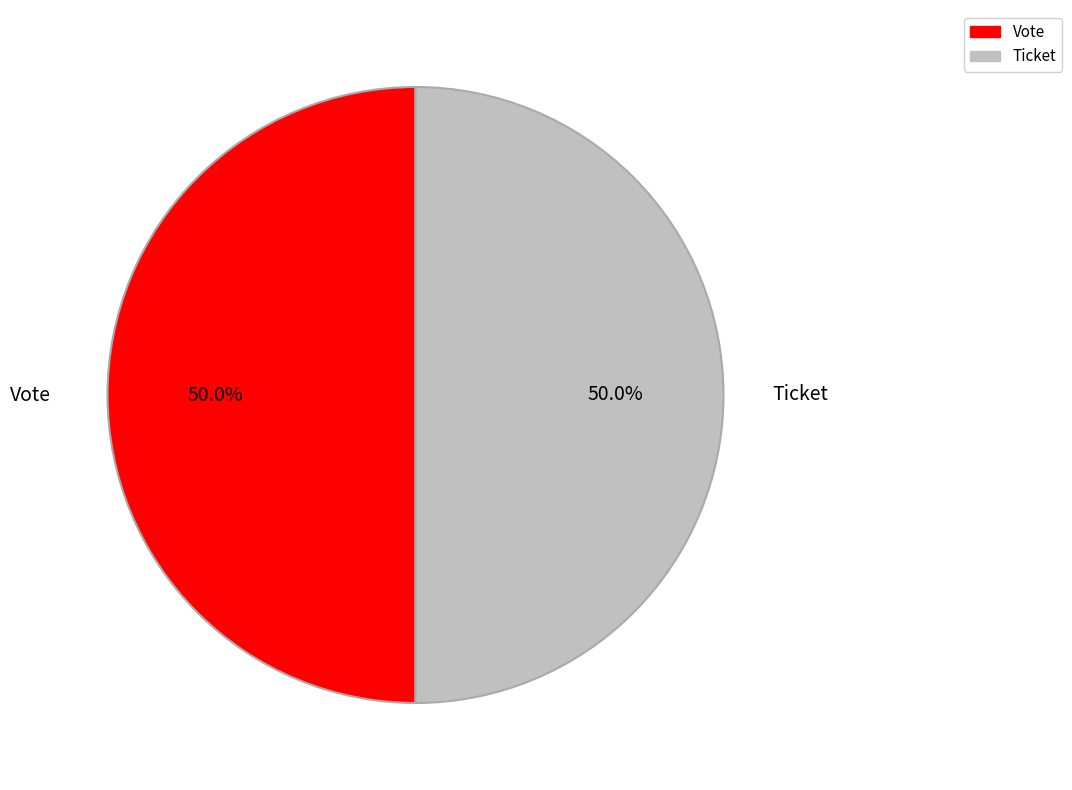

Approximately how many times larger is the value at Ticket compared to Vote?

1.0